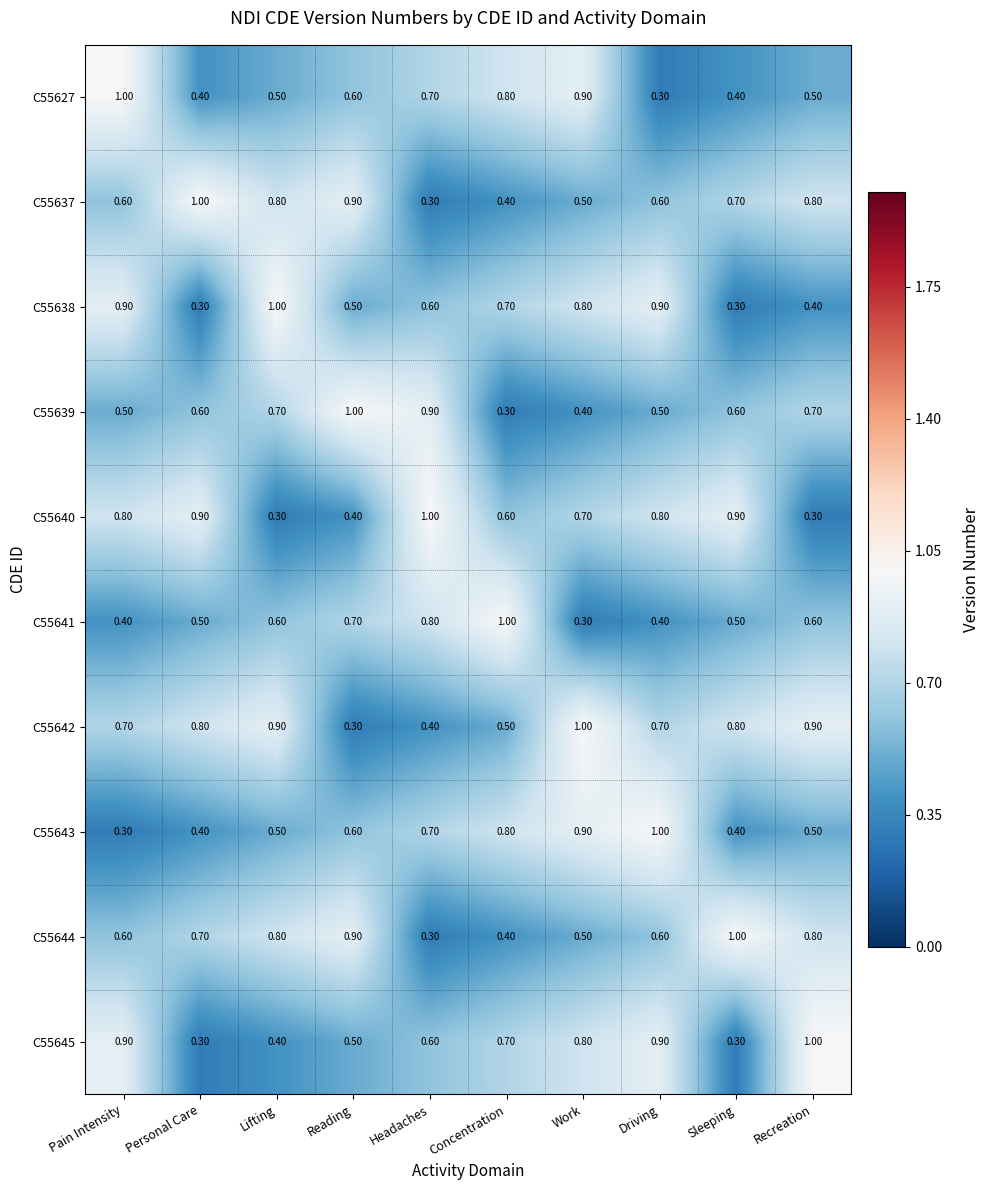

Where is C55627 nearest to the value 0?

Driving